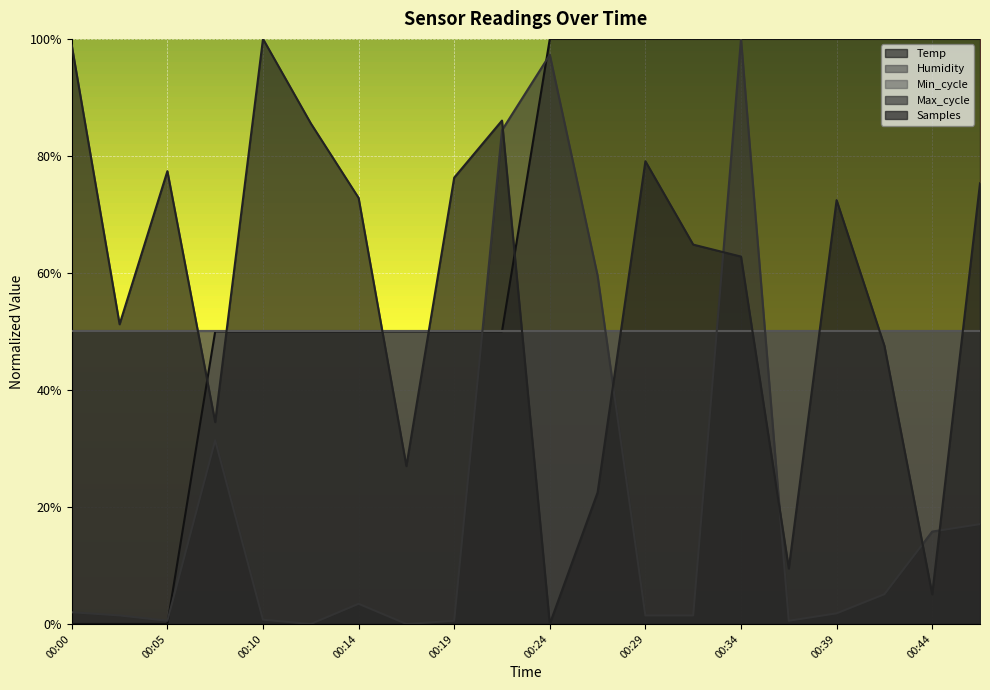

At which category does the chart reach its minimum across all series?

00:00